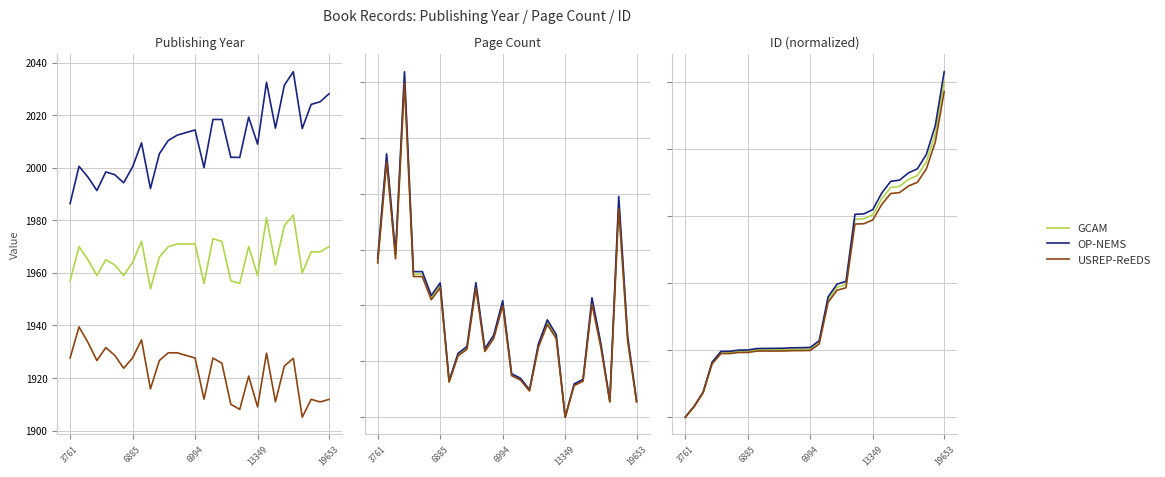

What are all the series names shown in the legend?

GCAM, OP-NEMS, USREP-ReEDS